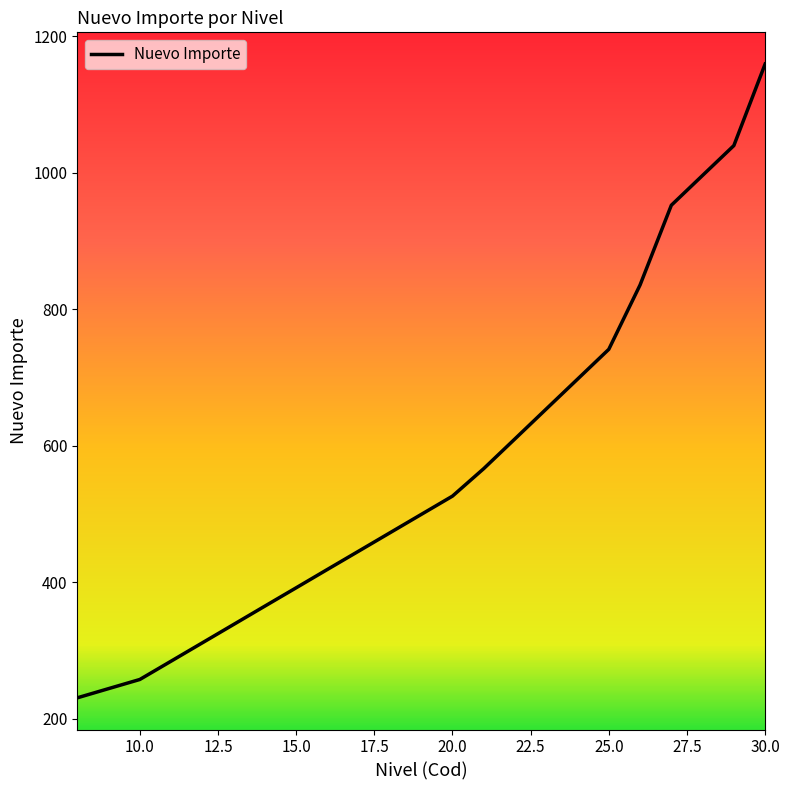

What is the minimum value shown in the chart?

230.6